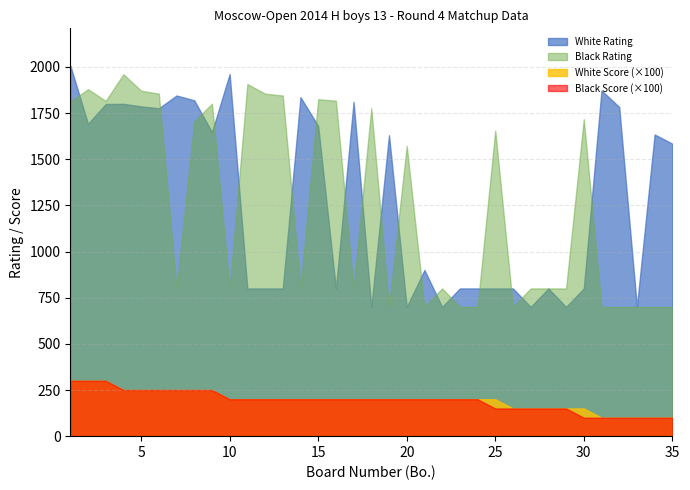

True or false: Black Score has more than 2 interior local peaks.

False